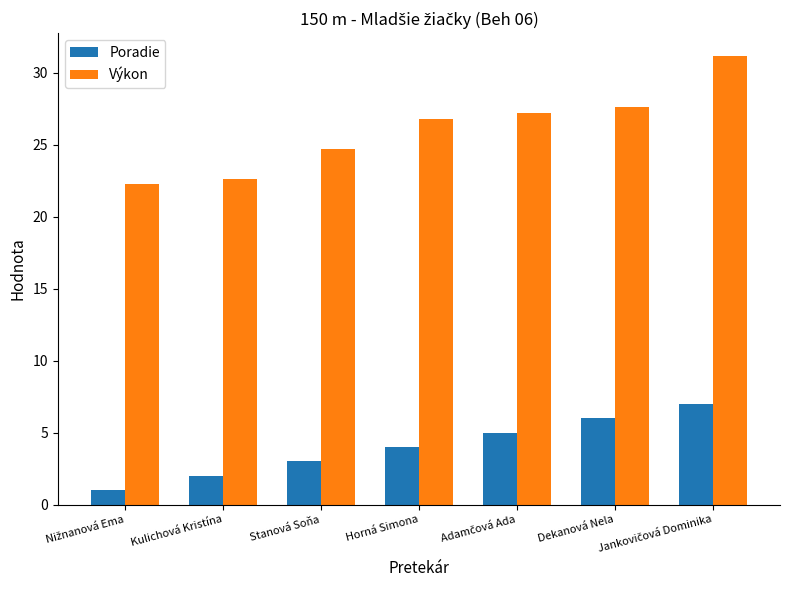

Rank the series by their maximum value, from lowest to highest.

Poradie, Výkon